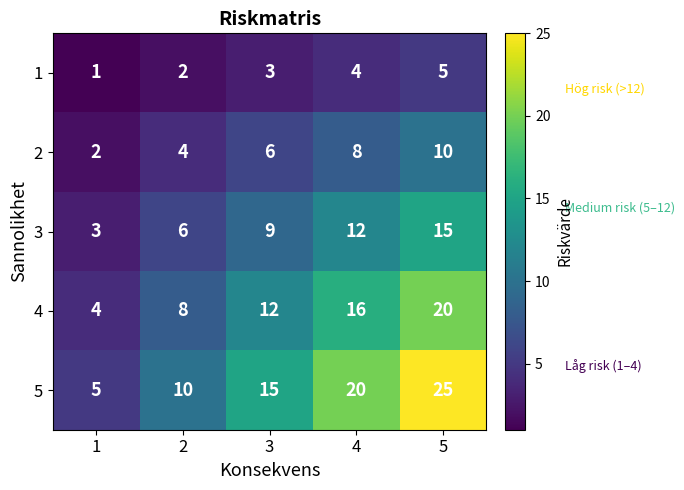

Is it true that 1 equals 3 at 2?

False